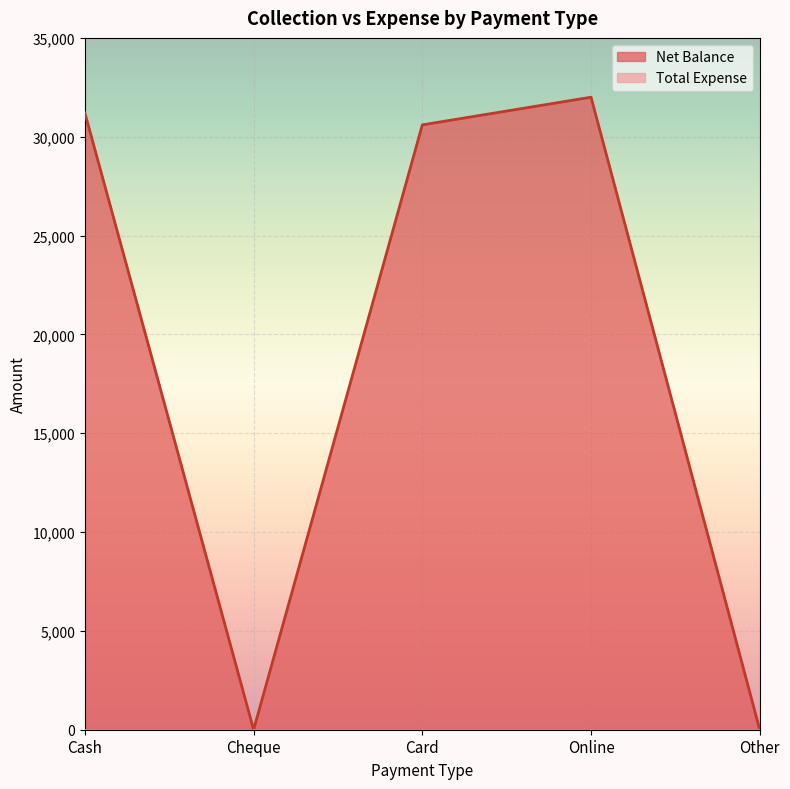

What is the change in value from Cash to Cheque?

-31200